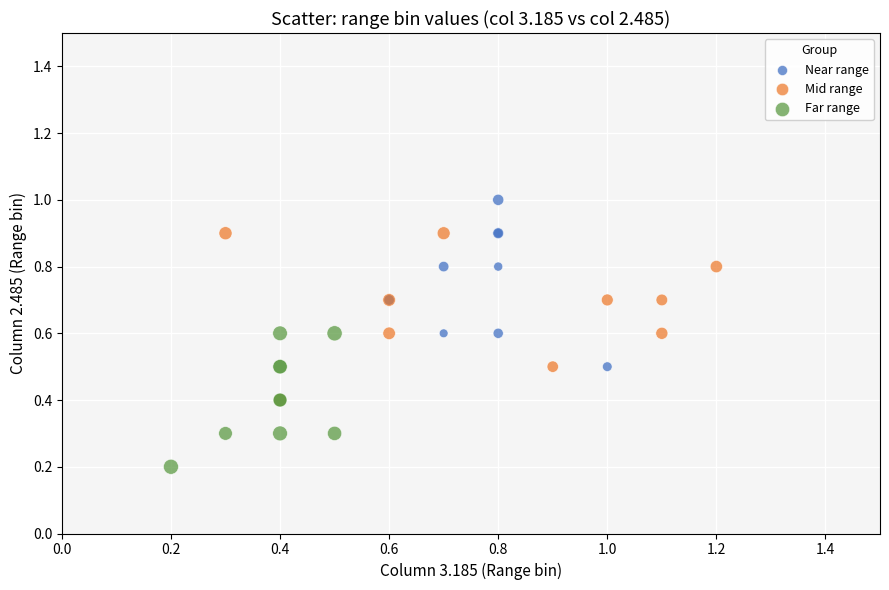

Which series reaches the maximum Y coordinate?

Near range